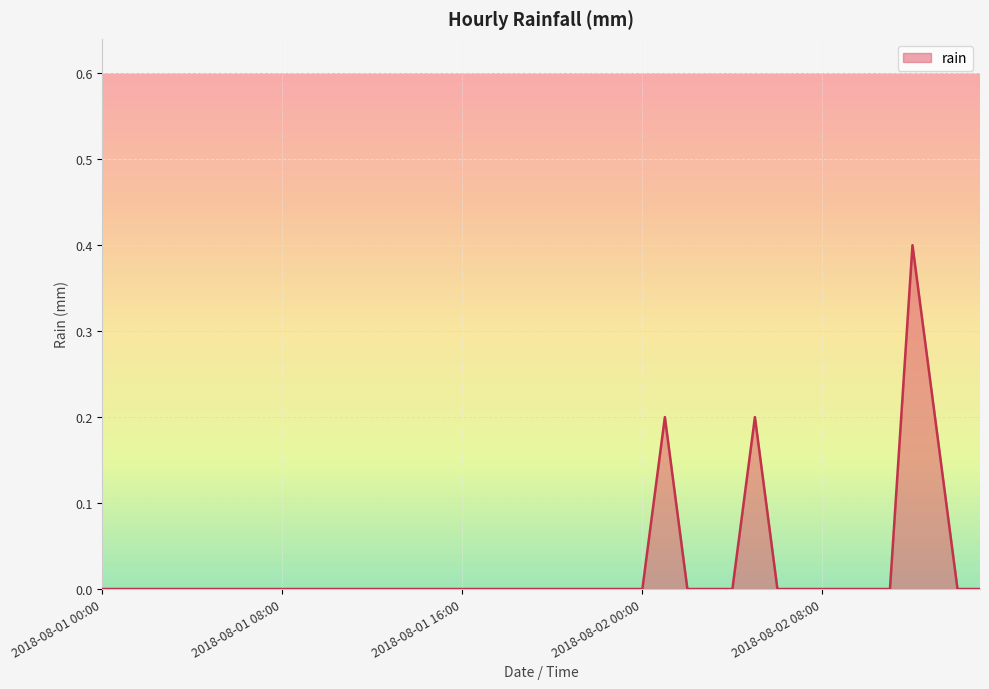

What is the greatest value displayed?

0.4